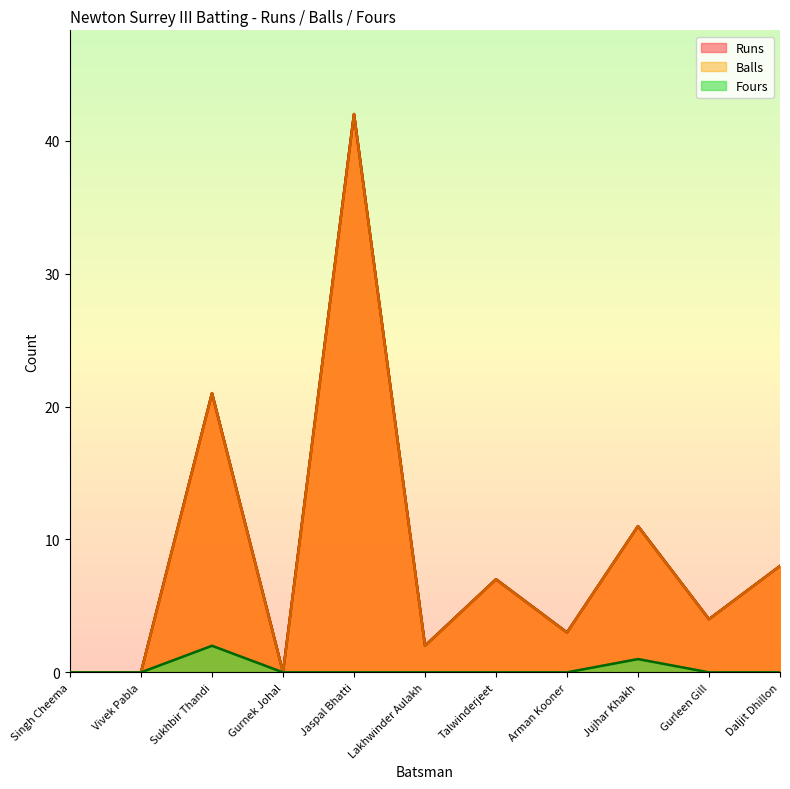

Which series has the widest spread of values?

Runs